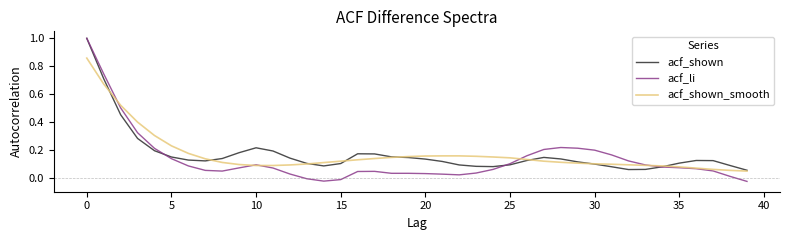

What is the maximum value for acf_li?

1.0